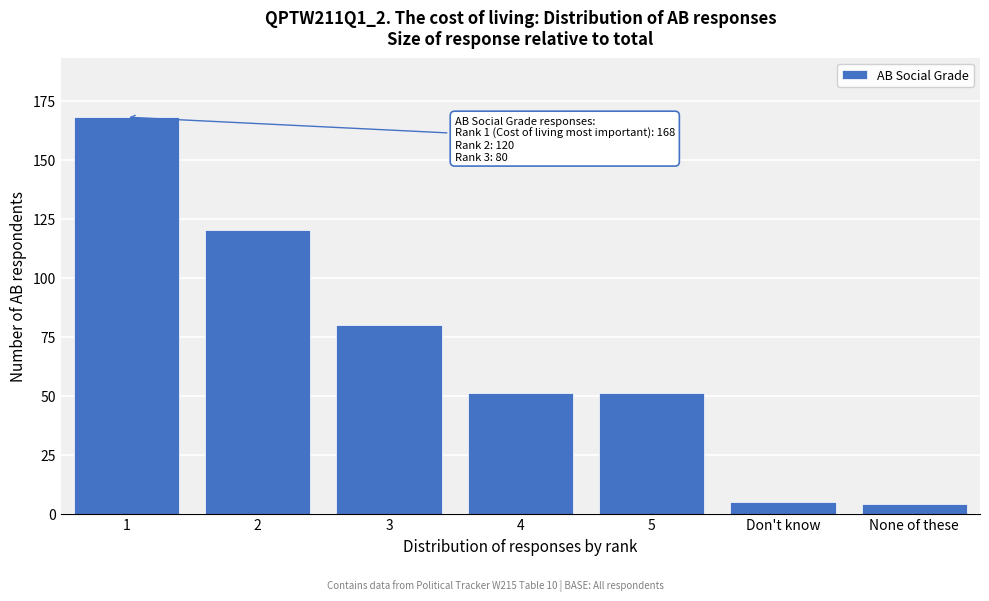

Reading left to right, list all the values displayed in this chart.

1=168	2=120	3=80	4=51	5=51	Don't know=5	None of these=4